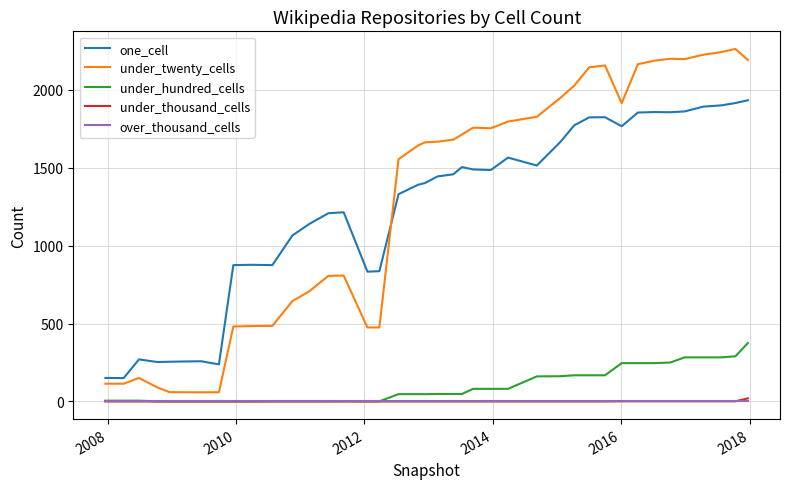

What is the greatest value displayed?

2262